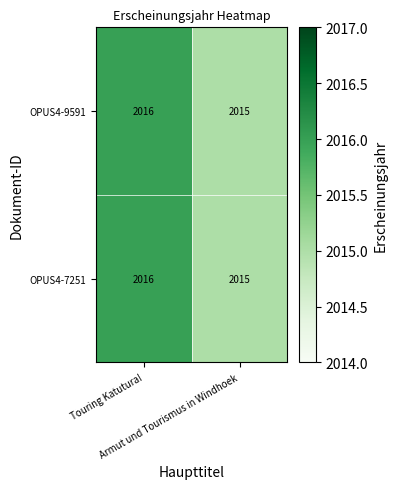

What is the greatest value displayed?

2016